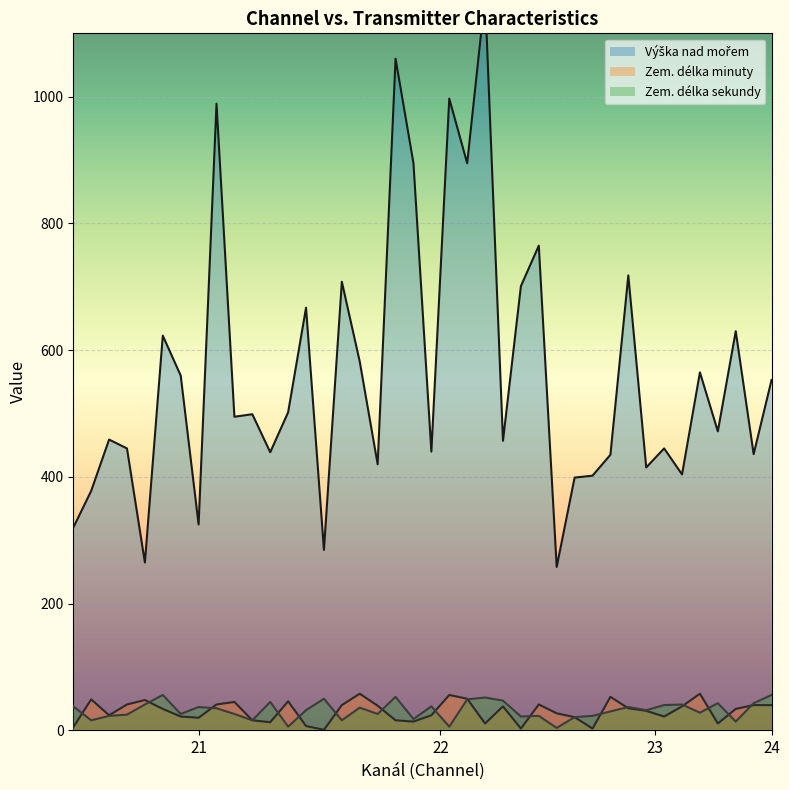

What is the approximate value of Zem. délka sekundy at 21, to the nearest 5?

35